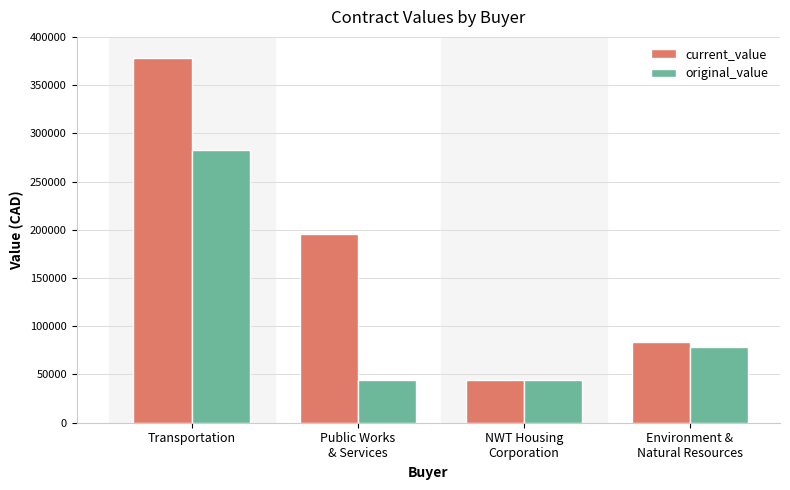

What is the total value across all series at Transportation?

660472.2